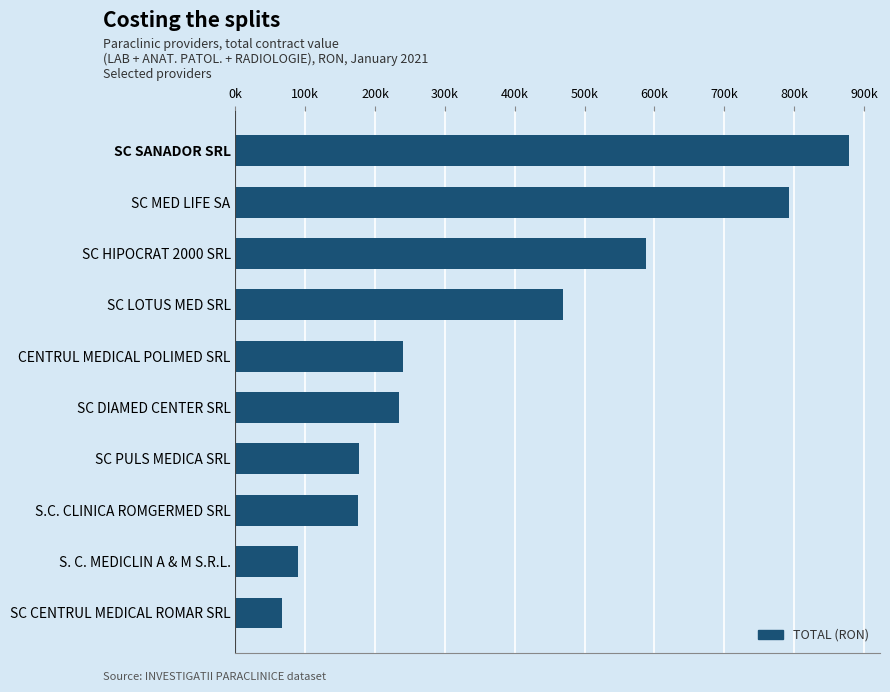

Are the bars horizontal?

Yes